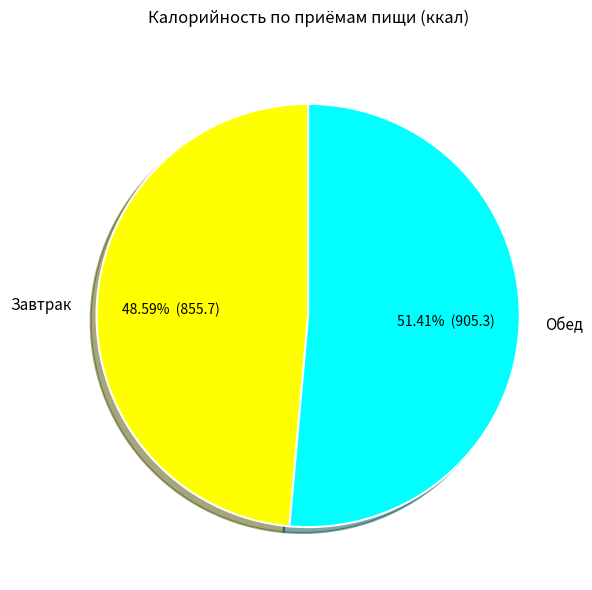

Which slice is the smallest?

Завтрак